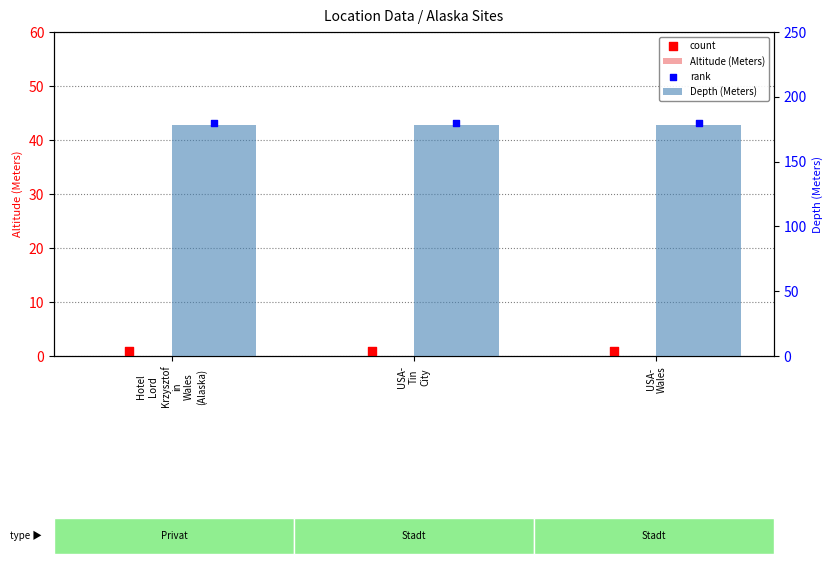

What is the total value across all series at Hotel
Lord
Krzysztof
in
Wales
(Alaska)?

359